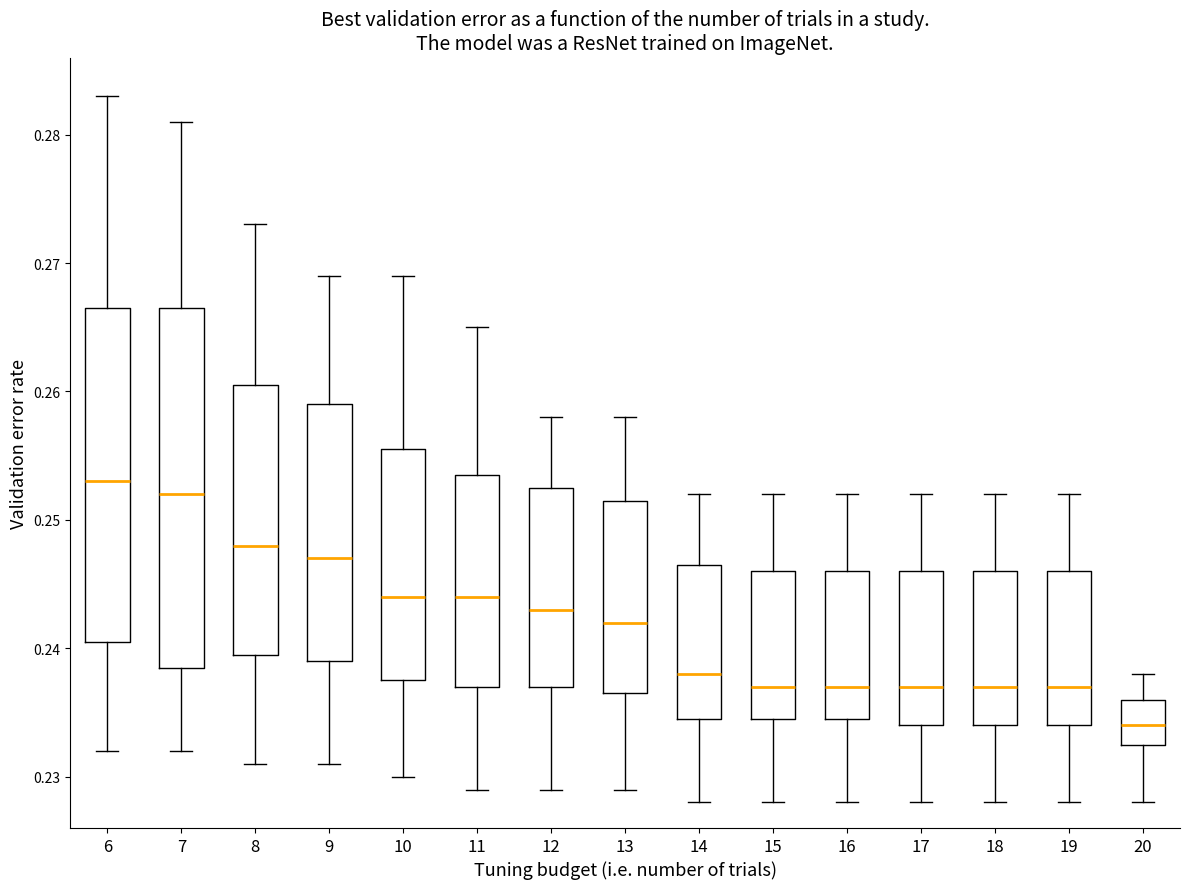

Where is the upper edge of the box at x = 8 on the y-axis? The values are not printed on the chart, so give them approximately, as read against the axis.

0.261